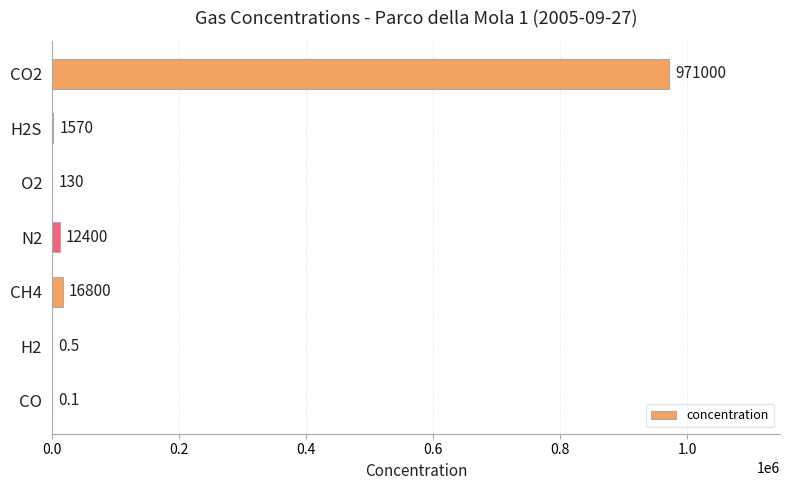

Which has a higher value, CO2 or N2?

CO2